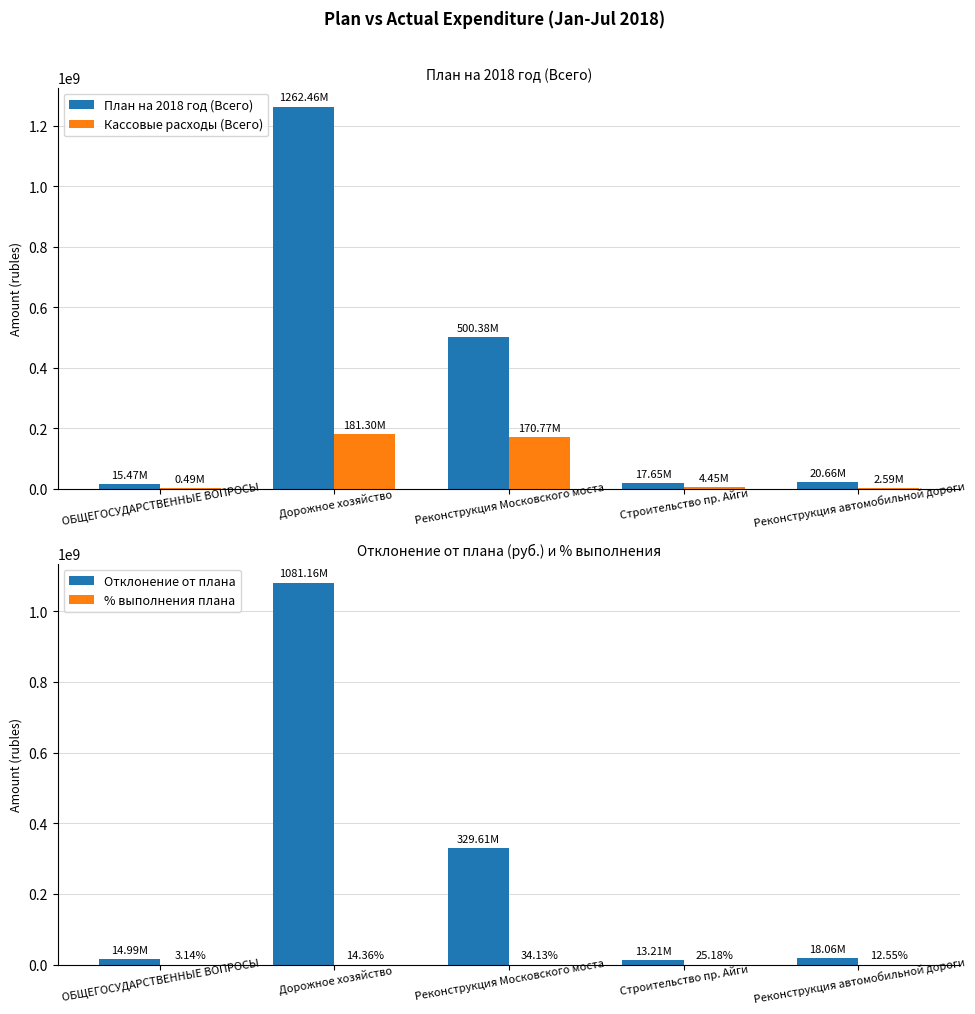

What is the average value of the % выполнения плана series?

17.9